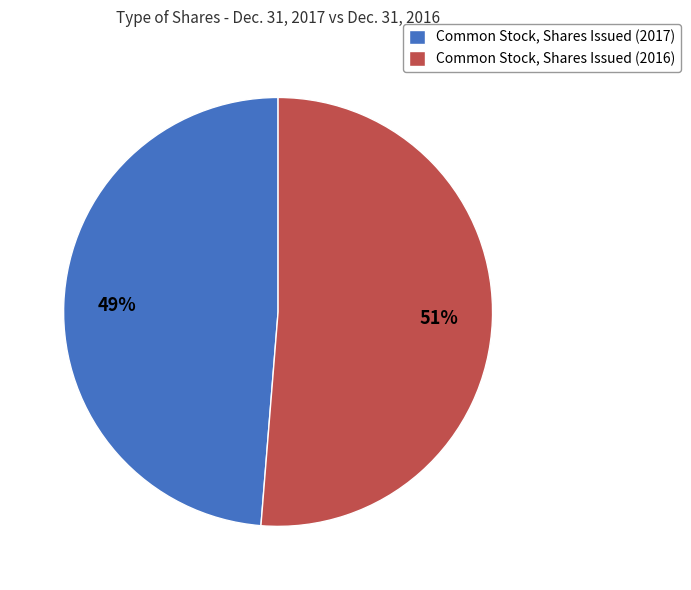

Rank the categories by value from highest to lowest.

Common Stock, Shares Issued (2016), Common Stock, Shares Issued (2017)